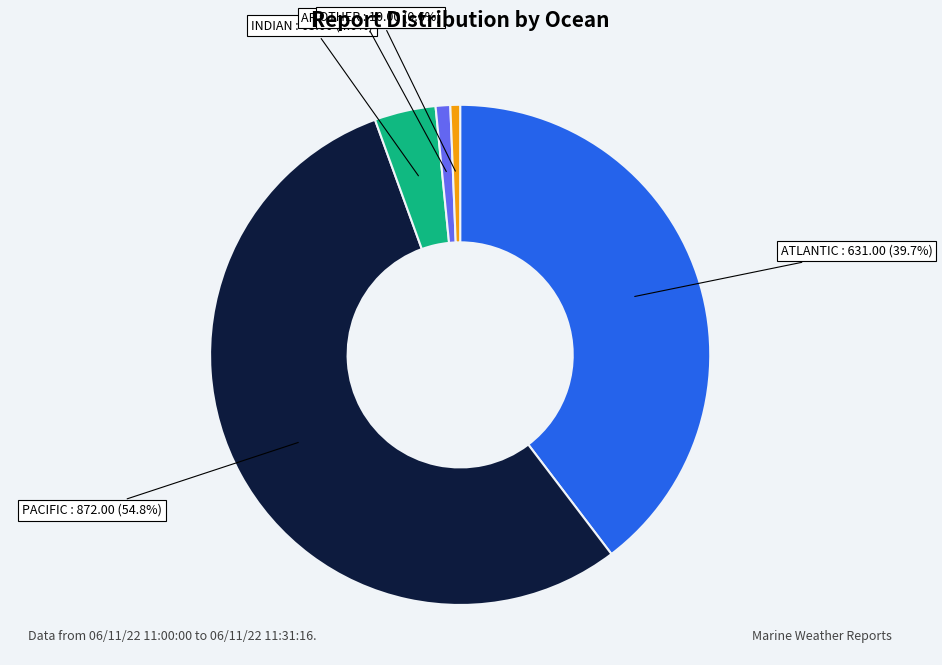

What is the largest slice in the pie chart?

PACIFIC : 872.00 (54.8%)